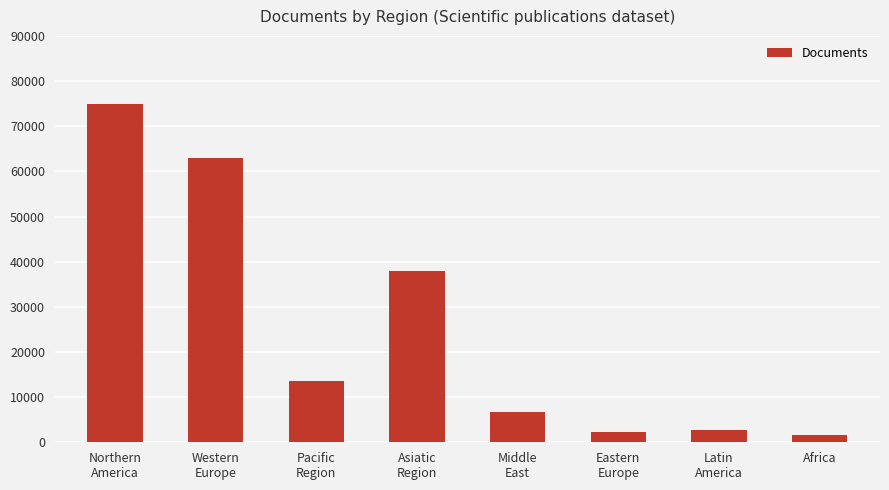

What is the value of the 8th bar from the left?

1628